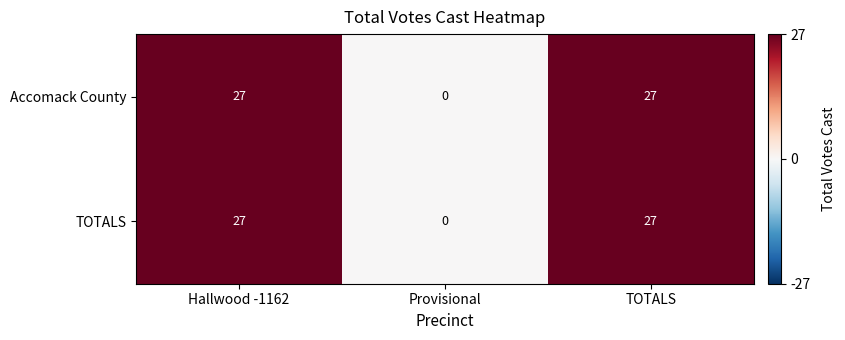

Count the TOTALS values in the range 0 to 27.

3